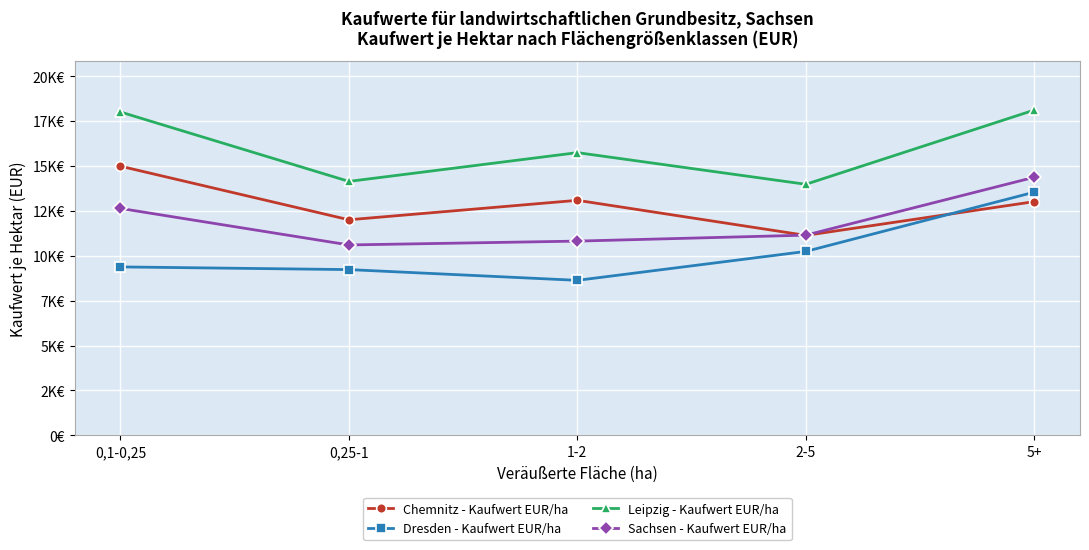

Where is the first local maximum for Chemnitz - Kaufwert EUR/ha?

1-2